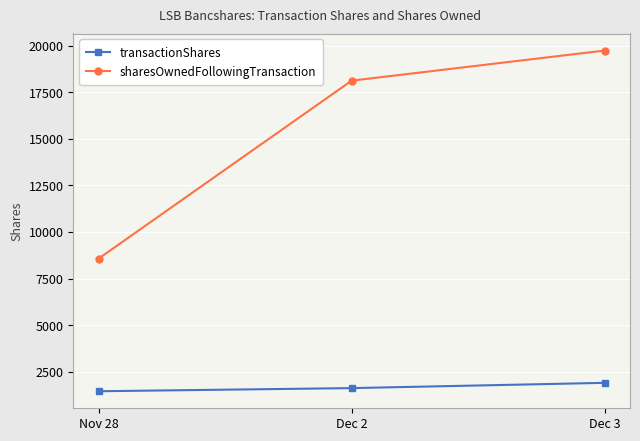

Reading left to right, transcribe all the data shown in this chart.

transactionShares: Nov 28=1449	Dec 2=1617	Dec 3=1900
sharesOwnedFollowingTransaction: Nov 28=8567	Dec 2=18119	Dec 3=19736